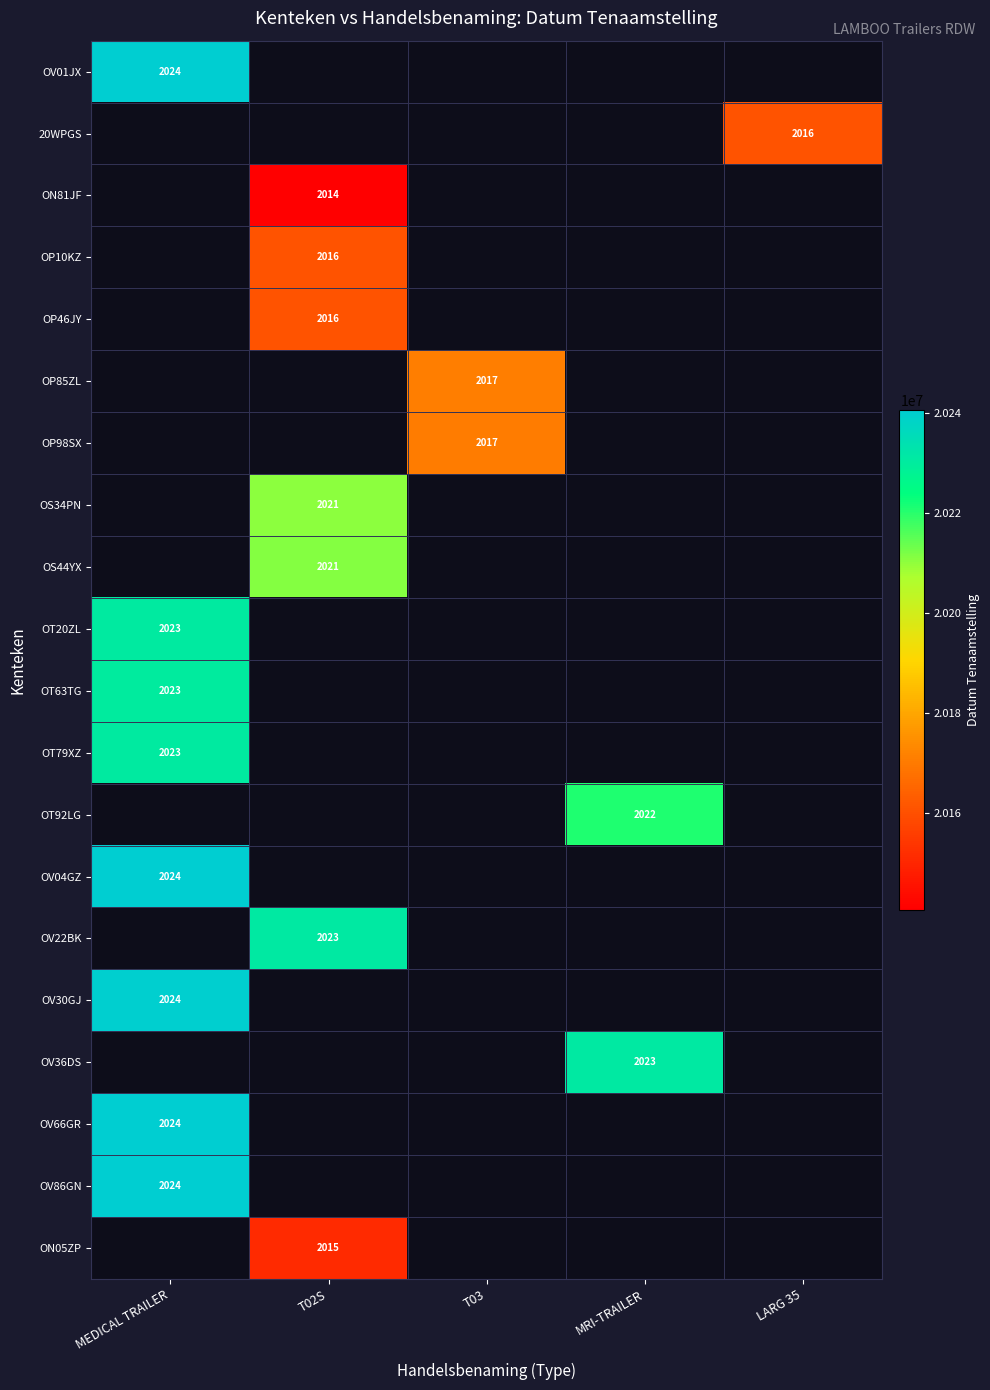

The OT63TG series shows 2743 at MEDICAL TRAILER. True or false?

False